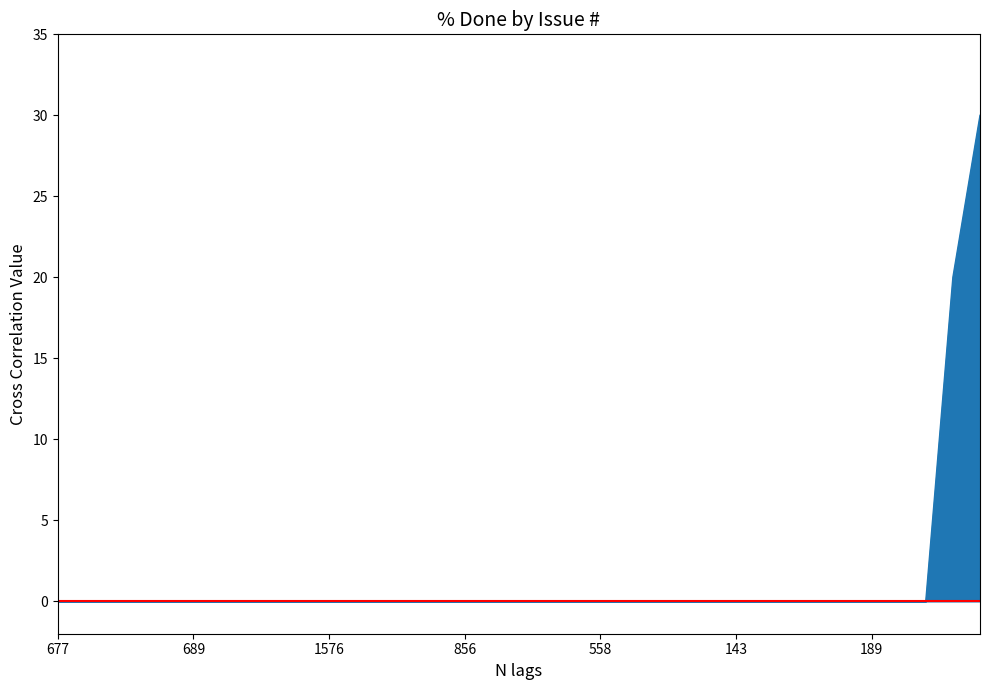

How many series are shown in this chart?

1